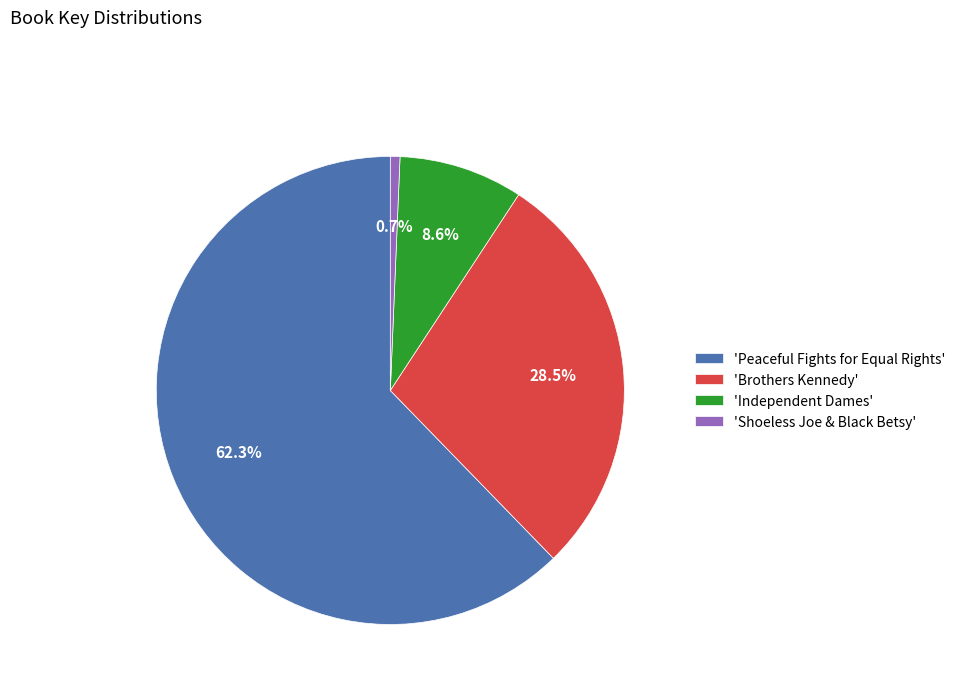

Which has a higher value, 'Independent Dames' or 'Shoeless Joe & Black Betsy'?

'Independent Dames'